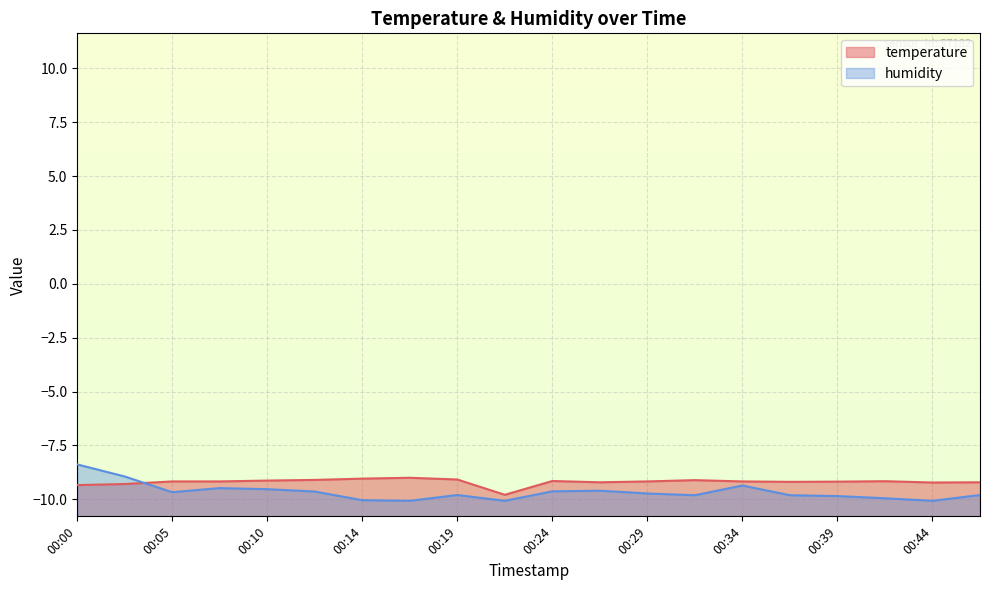

What is the value of the humidity point at the 13th from the left?

-9.7